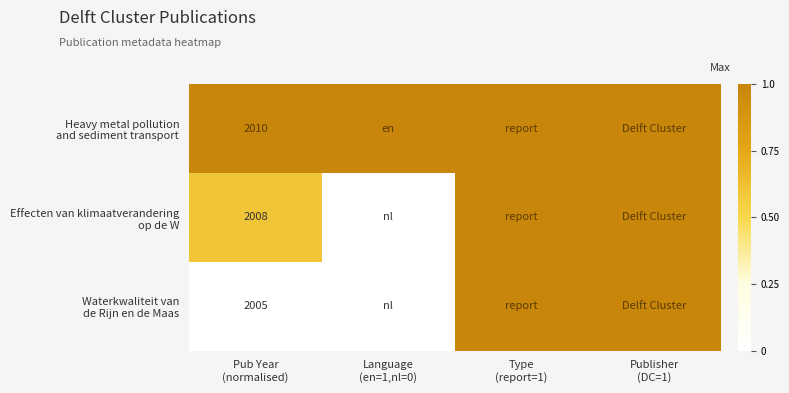

Between Type (report=1) and Publisher (DC=1), which series saw the biggest shift?

Heavy metal pollution and sediment transport